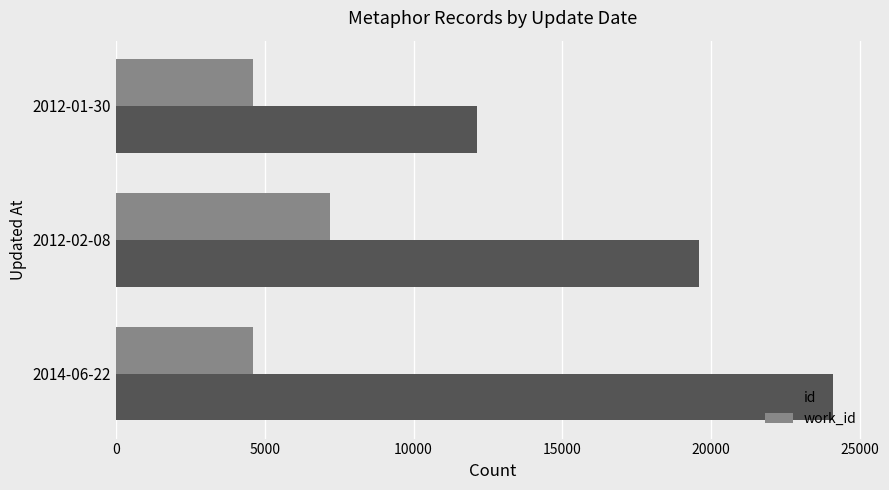

What are all the series names shown in the legend?

id, work_id